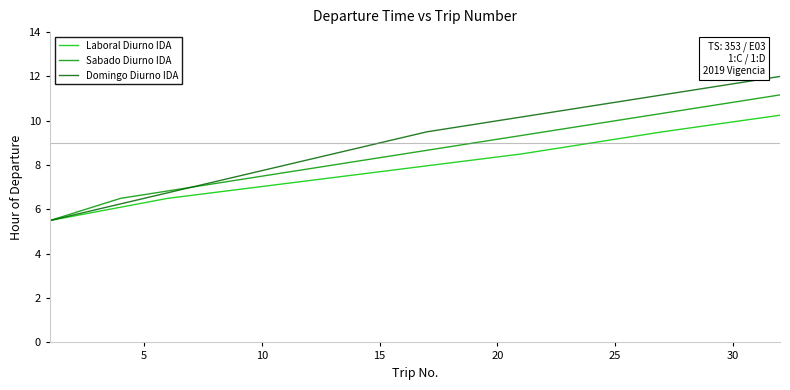

Rank the series by their maximum value, from lowest to highest.

Laboral Diurno IDA, Sabado Diurno IDA, Domingo Diurno IDA